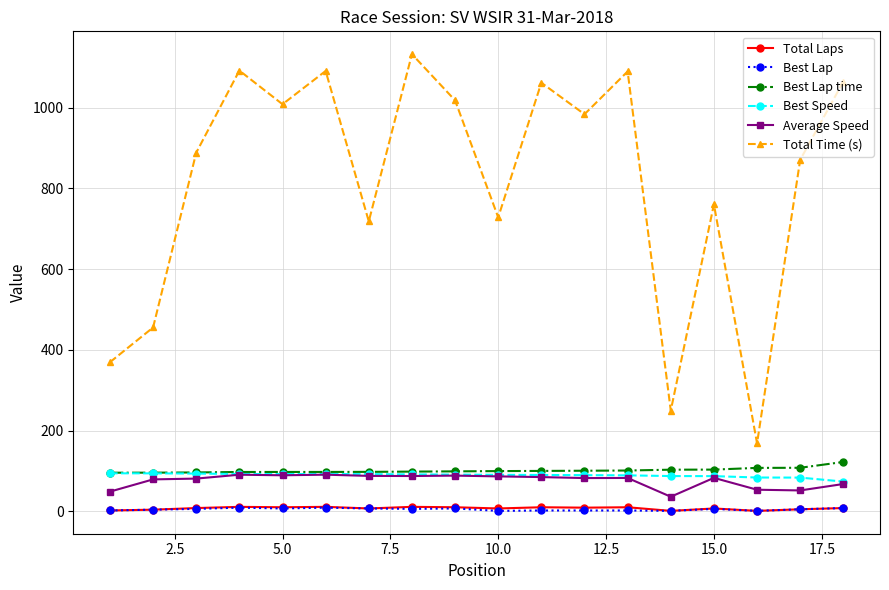

What is the lowest value of the Total Time (s) series?

168.4